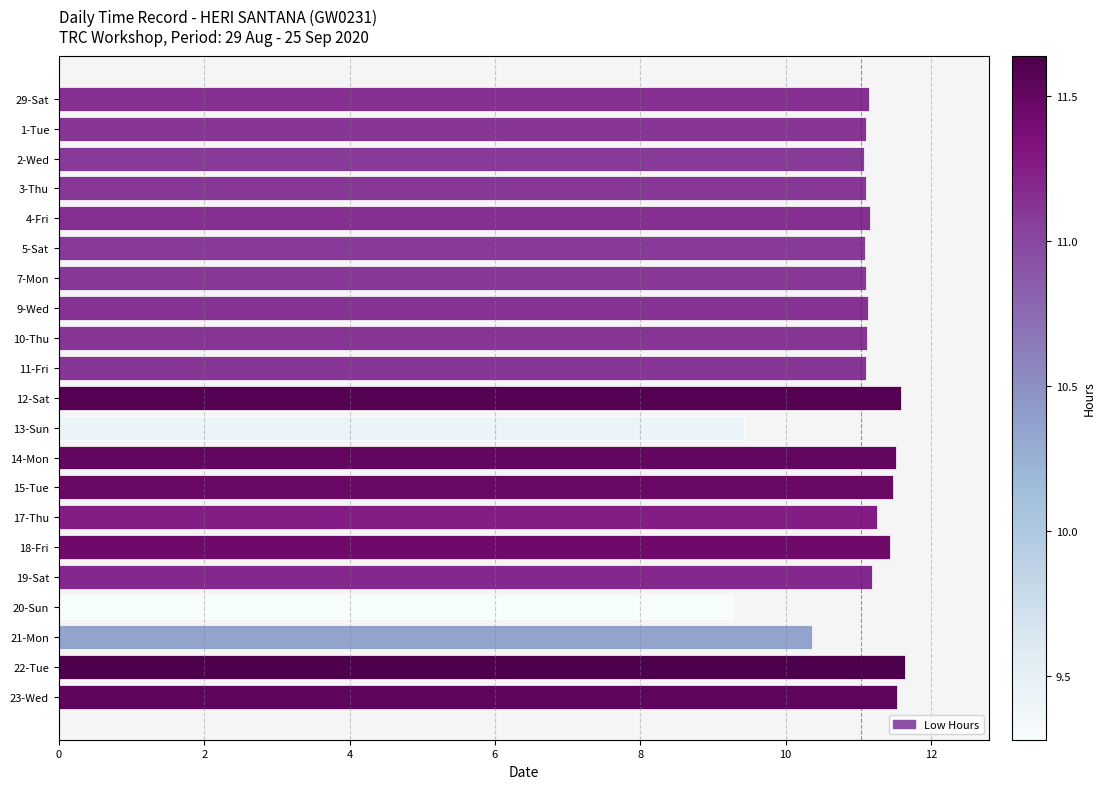

Does the chart contain stacked bars?

No